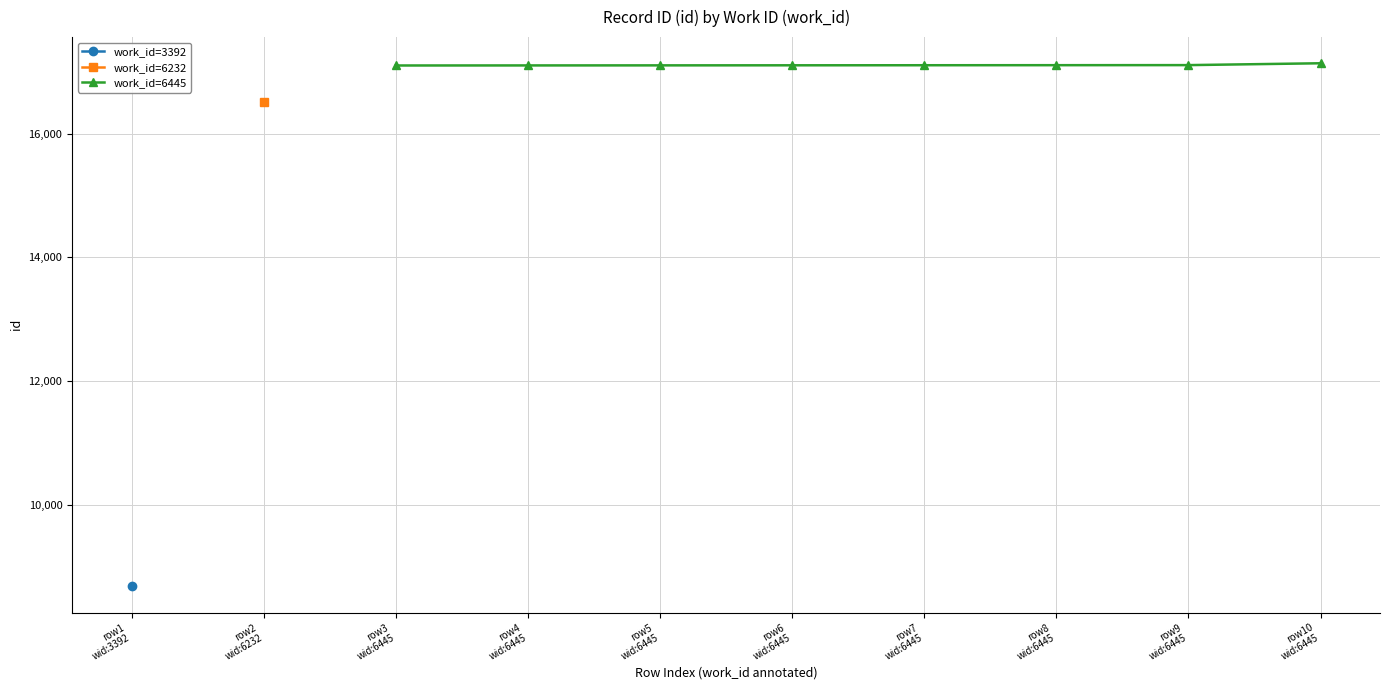

What is the value of the work_id=6445 point at the 1st from the left?

17106